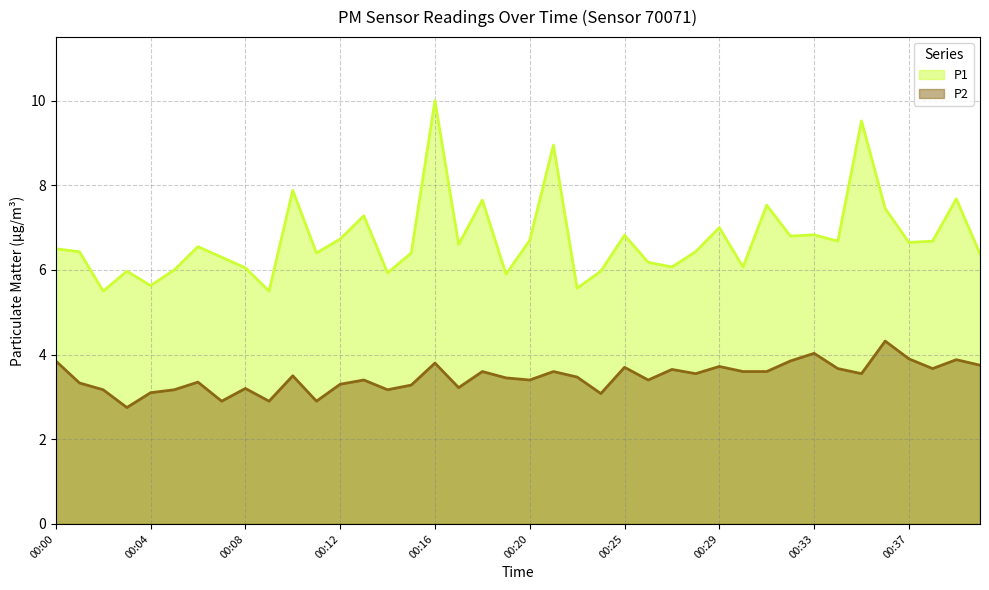

At how many categories does at least one series exceed 7?

9